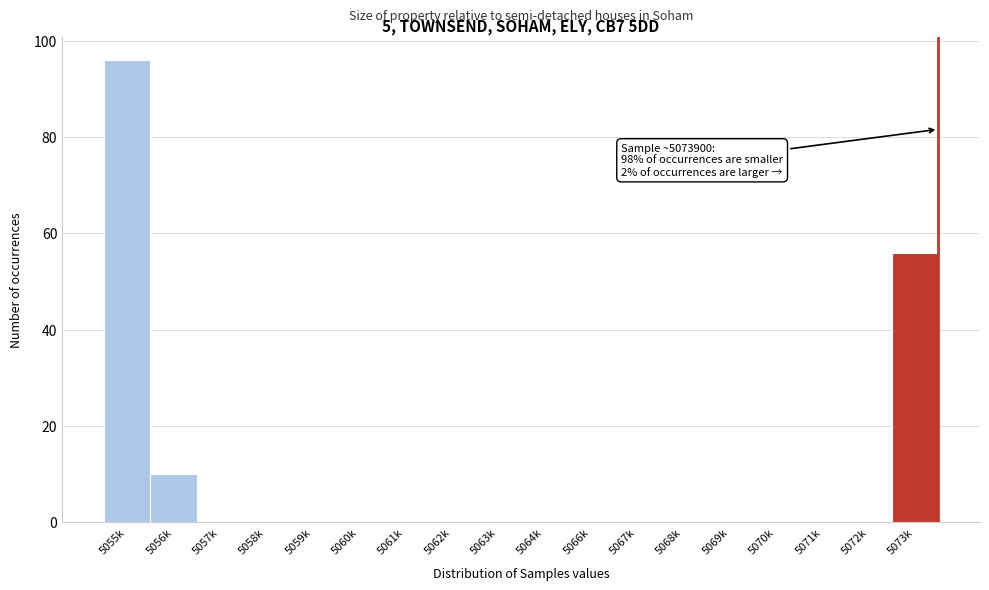

Reading left to right, extract all data points from this chart.

5055k=96	5056k=10	5057k=0	5058k=0	5059k=0	5060k=0	5061k=0	5062k=0	5063k=0	5064k=0	5066k=0	5067k=0	5068k=0	5069k=0	5070k=0	5071k=0	5072k=0	5073k=56